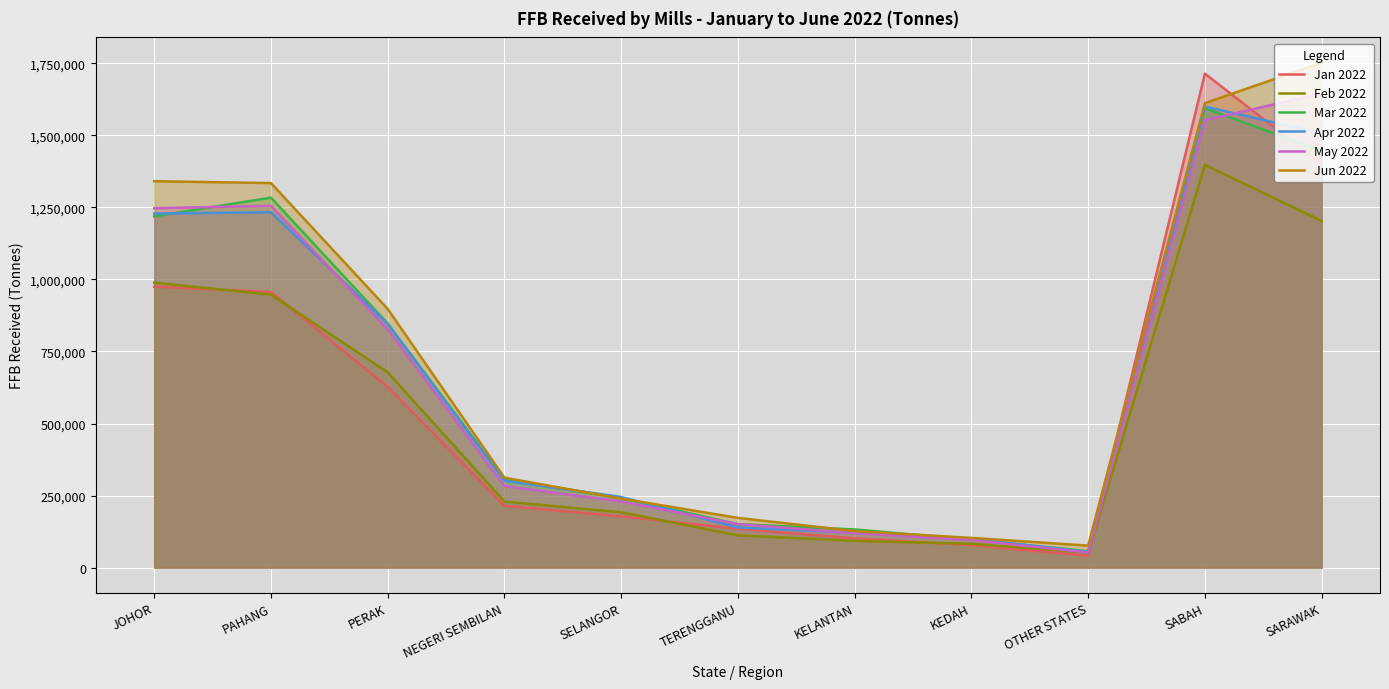

Which series changed the most between JOHOR and KELANTAN?

Jun 2022